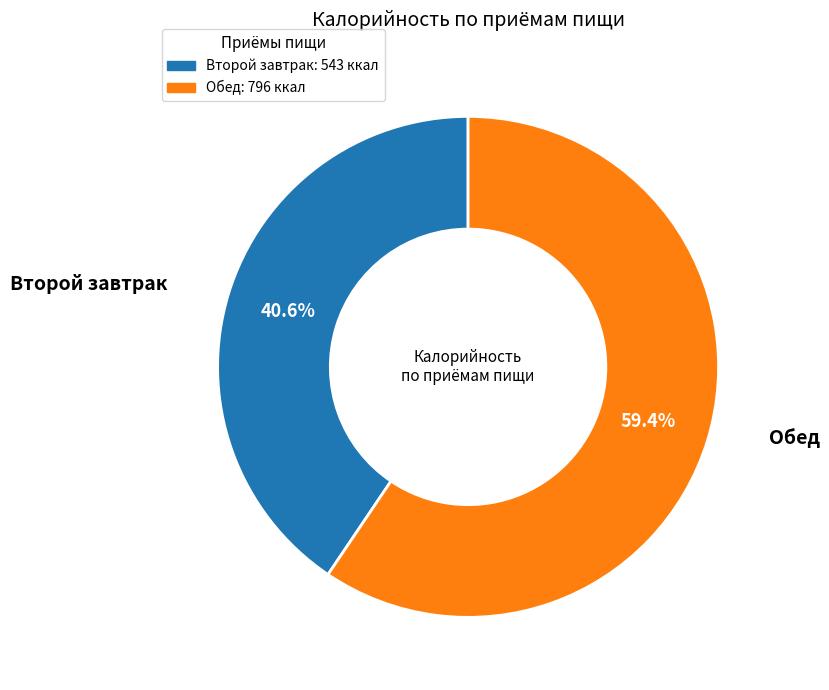

Does any single category account for the majority?

Yes